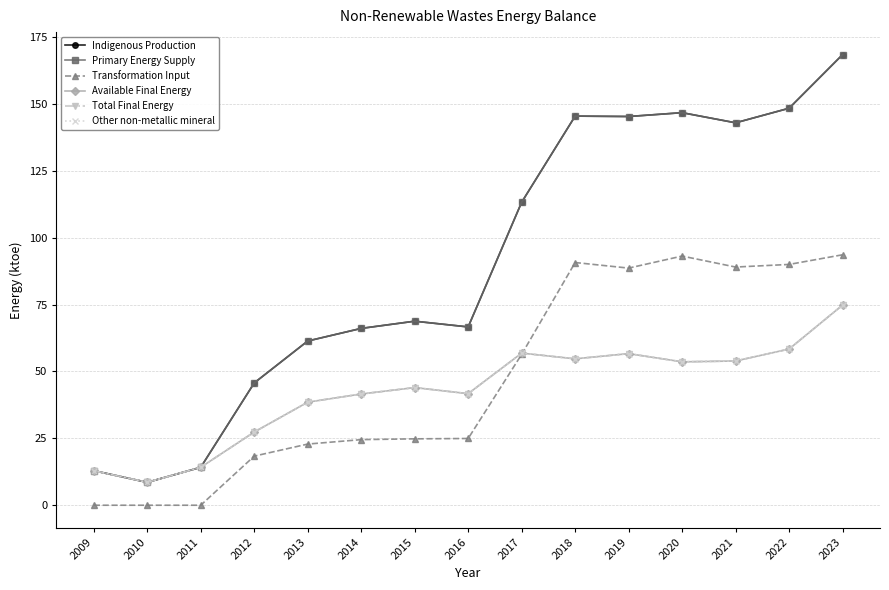

Does the chart have visible grid lines?

Yes